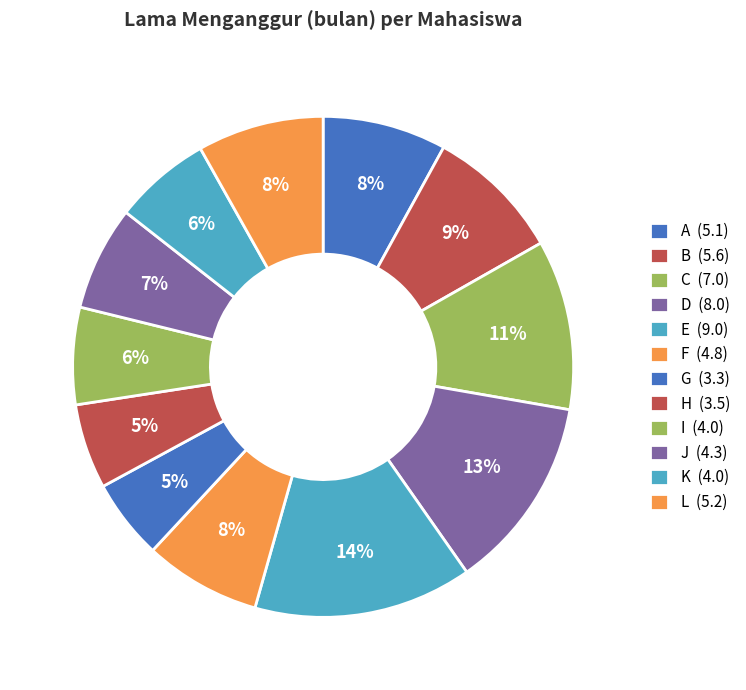

How many slices are in this pie chart?

12